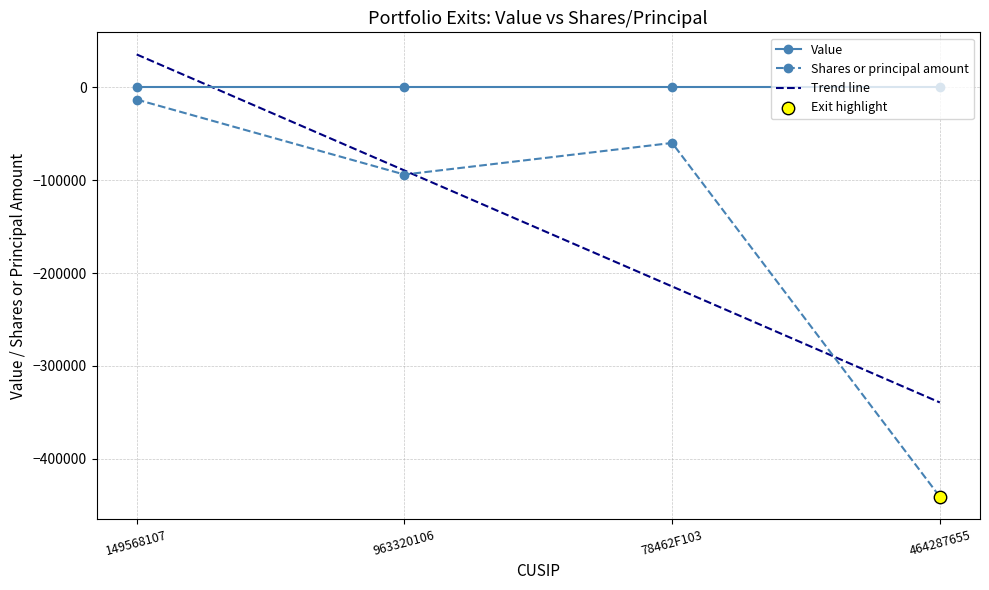

At which category is the sum across all series the highest?

149568107